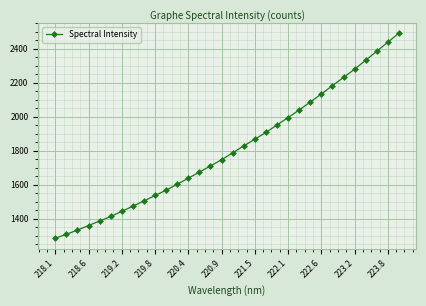

What is the value of the 2nd point from the left?

1308.5